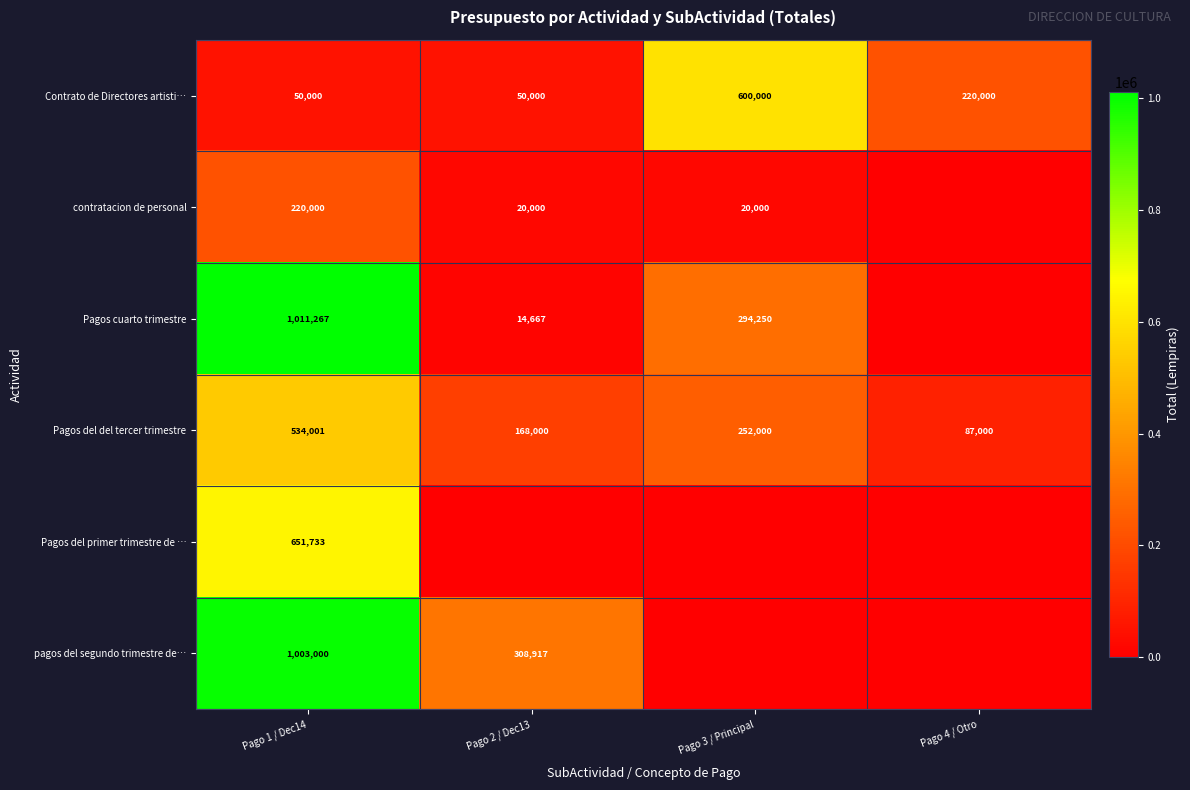

At Pago 1 / Dec14, list the series in order from smallest to largest.

Contrato de Directores artisti…, contratacion de personal, Pagos del del tercer trimestre, Pagos del primer trimestre de …, pagos del segundo trimestre de…, Pagos cuarto trimestre